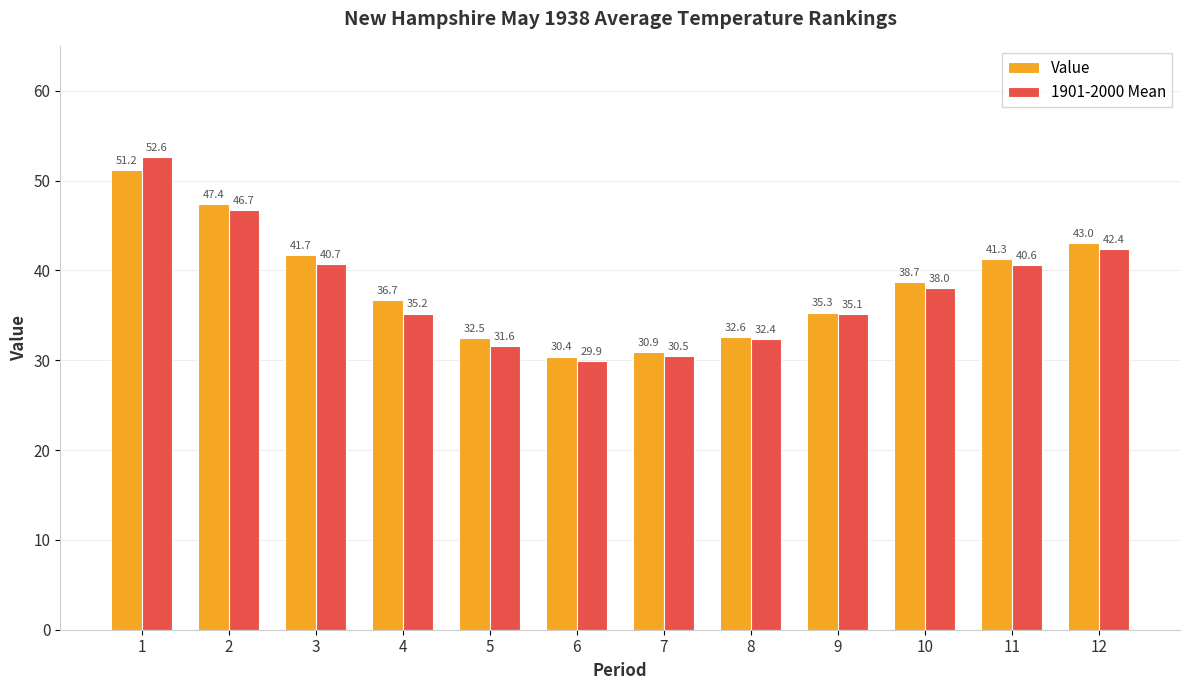

How many categories are shown in the chart?

12